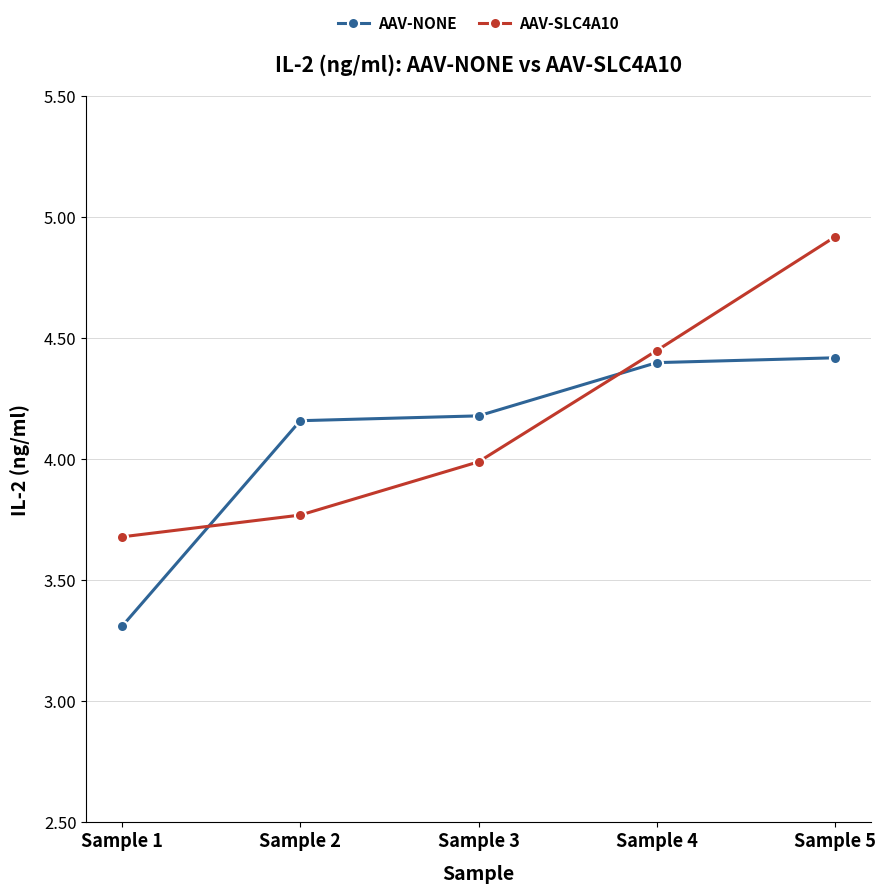

How many AAV-NONE values are between 4 and 5?

4